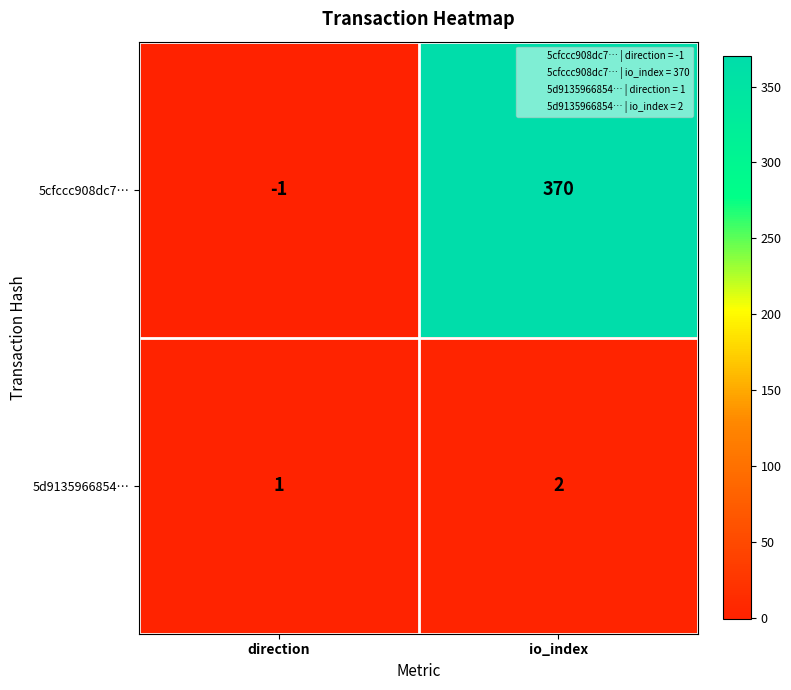

What is the spread (max minus min) of values at io_index?

368